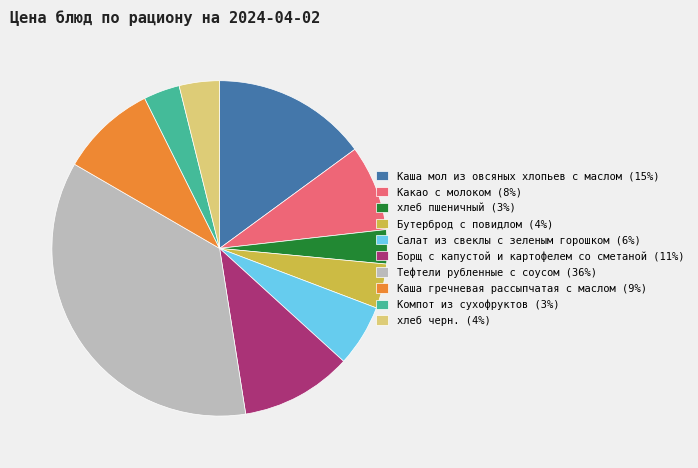

Which has a higher value, Какао с молоком (8%) or Салат из свеклы с зеленым горошком (6%)?

Какао с молоком (8%)